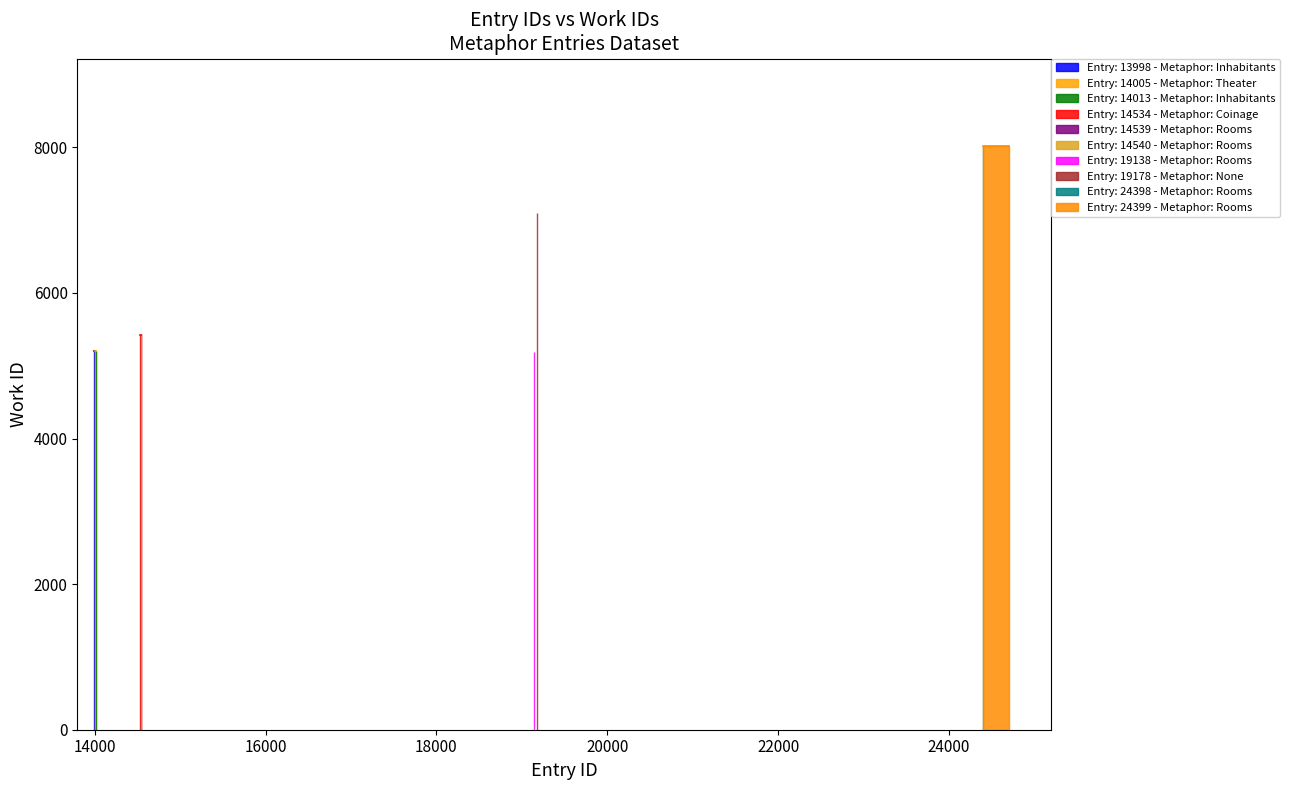

What is the maximum value shown in the chart?

8017